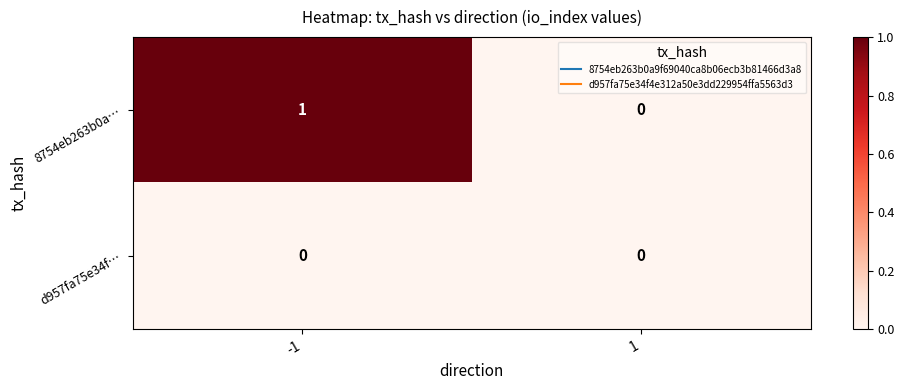

List the series in order of their overall mean, highest first.

8754eb263b0a…, d957fa75e34f…